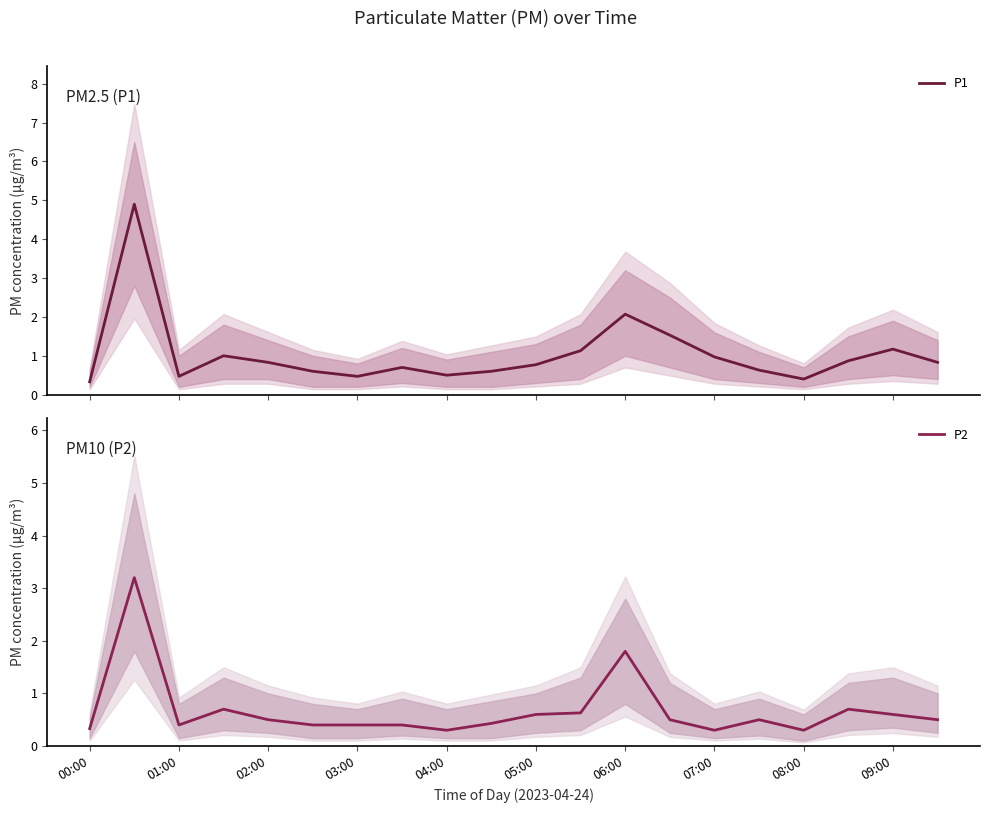

The P2 series shows 0.5 at 00:00. True or false?

False